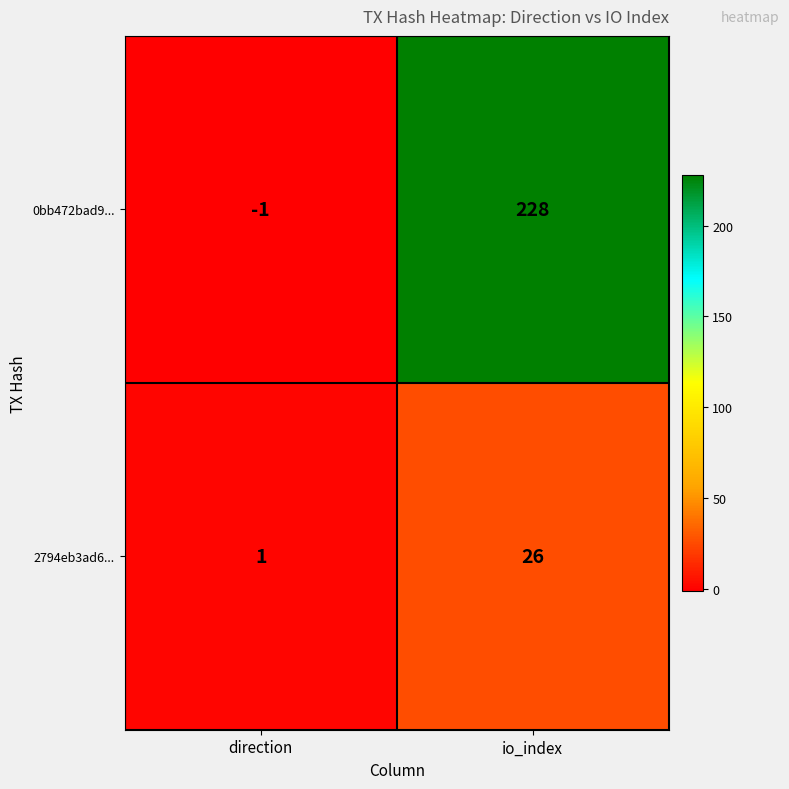

What is the difference between the 2794eb3ad6... values at io_index and direction?

25